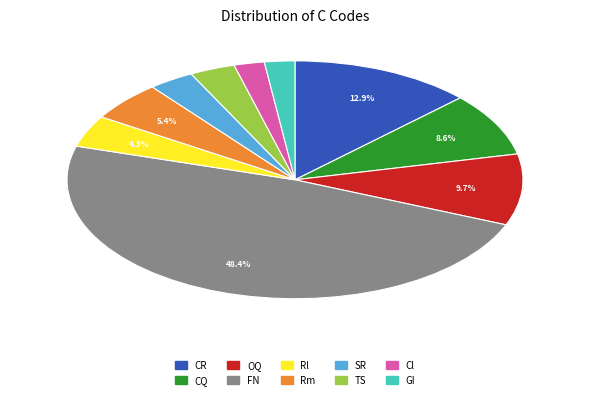

Count the number of slices in the pie.

10